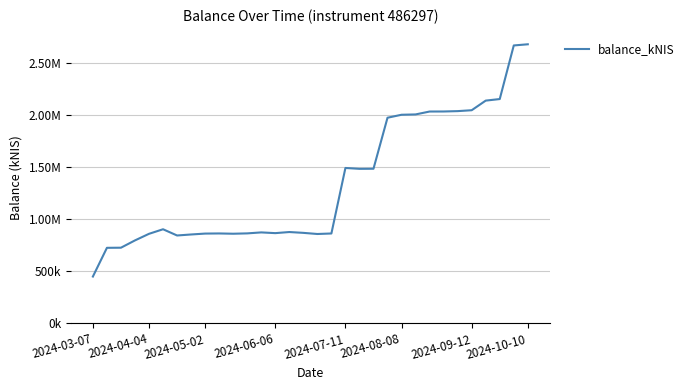

Does the chart have visible grid lines?

Yes